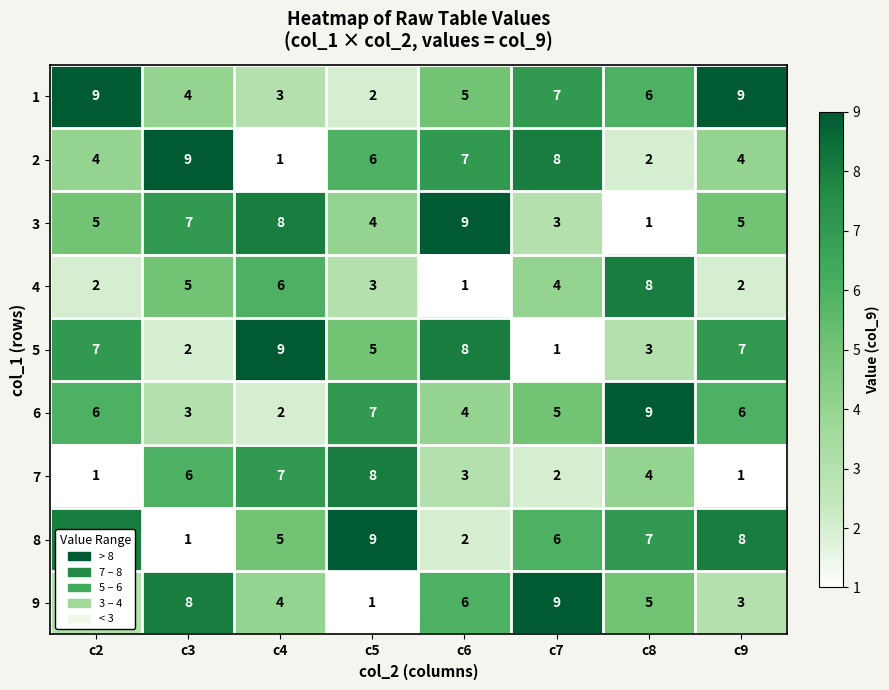

At c2, list the series in order from smallest to largest.

7, 4, 9, 2, 3, 6, 5, 8, 1